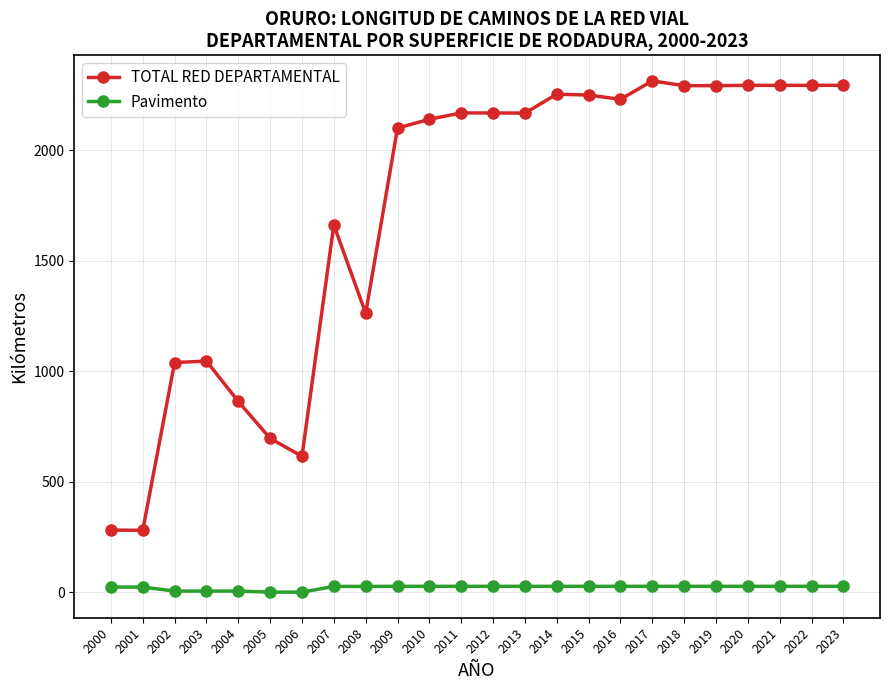

True or false: TOTAL RED DEPARTAMENTAL and Pavimento intersect in this chart.

False